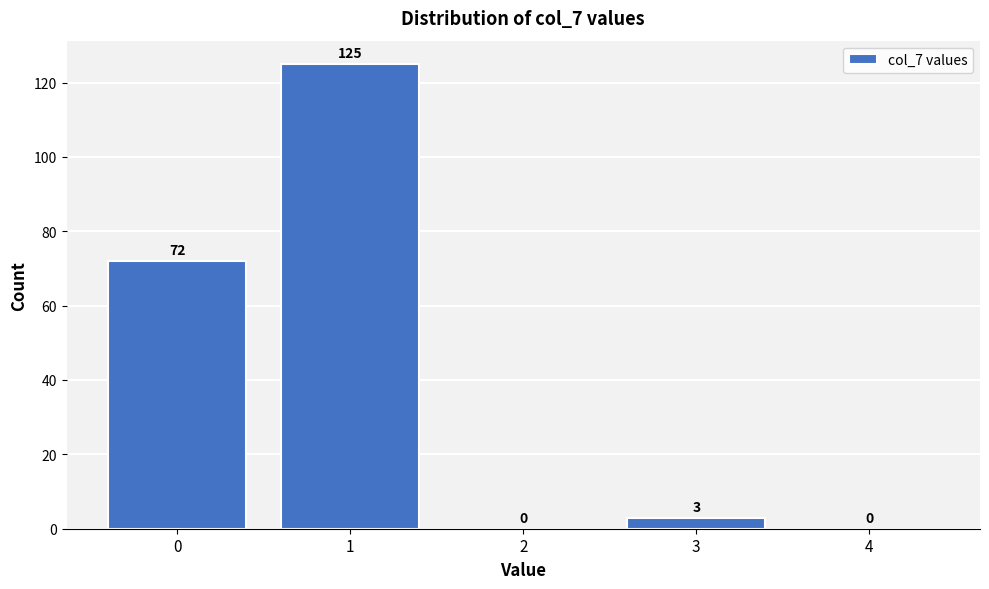

Reading left to right, extract all data points from this chart.

0=72	1=125	2=0	3=3	4=0